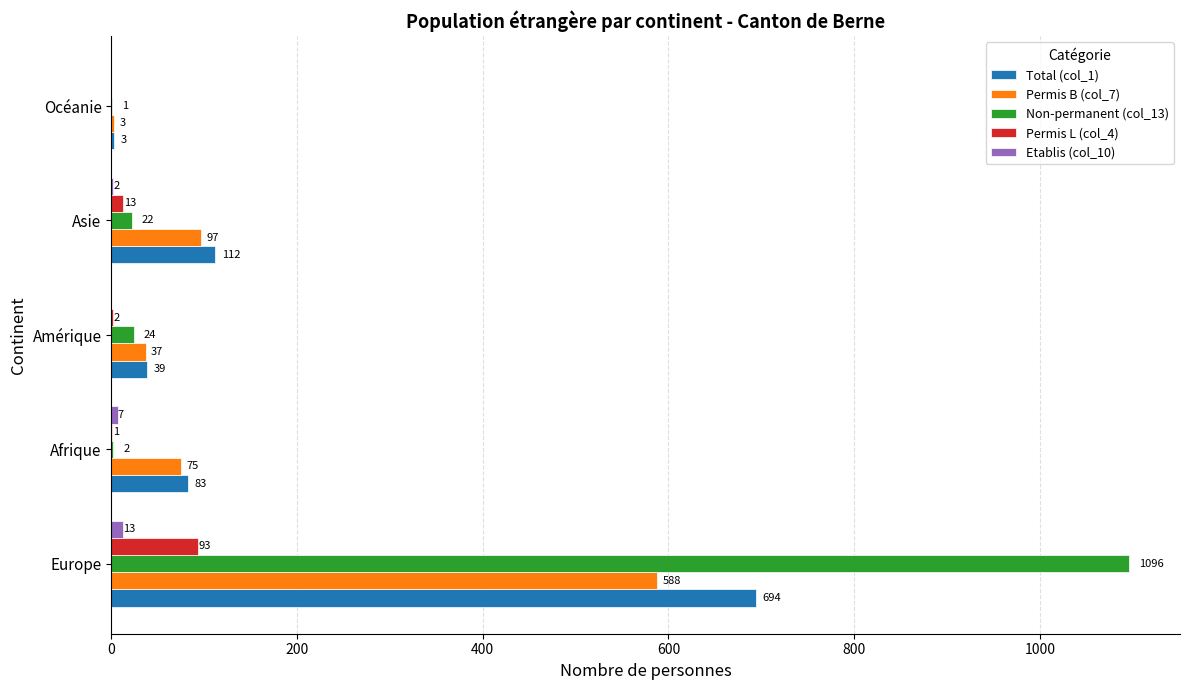

Which series changed the most between Afrique and Amérique?

Total (col_1)